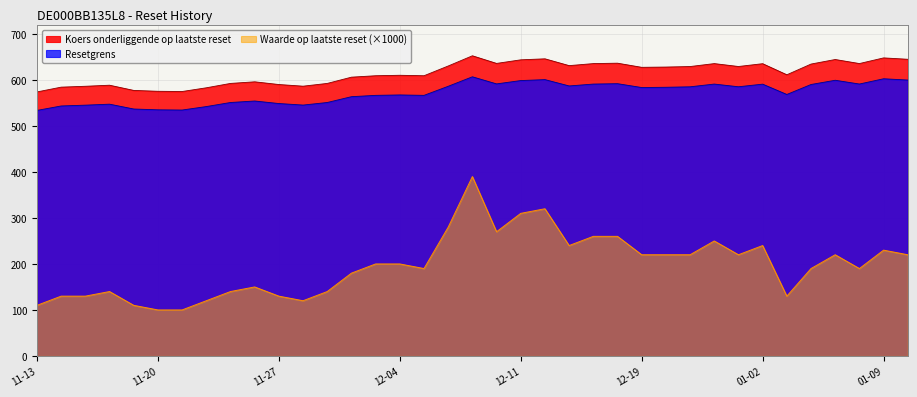

At which category is the sum across all series the highest?

2024-12-09